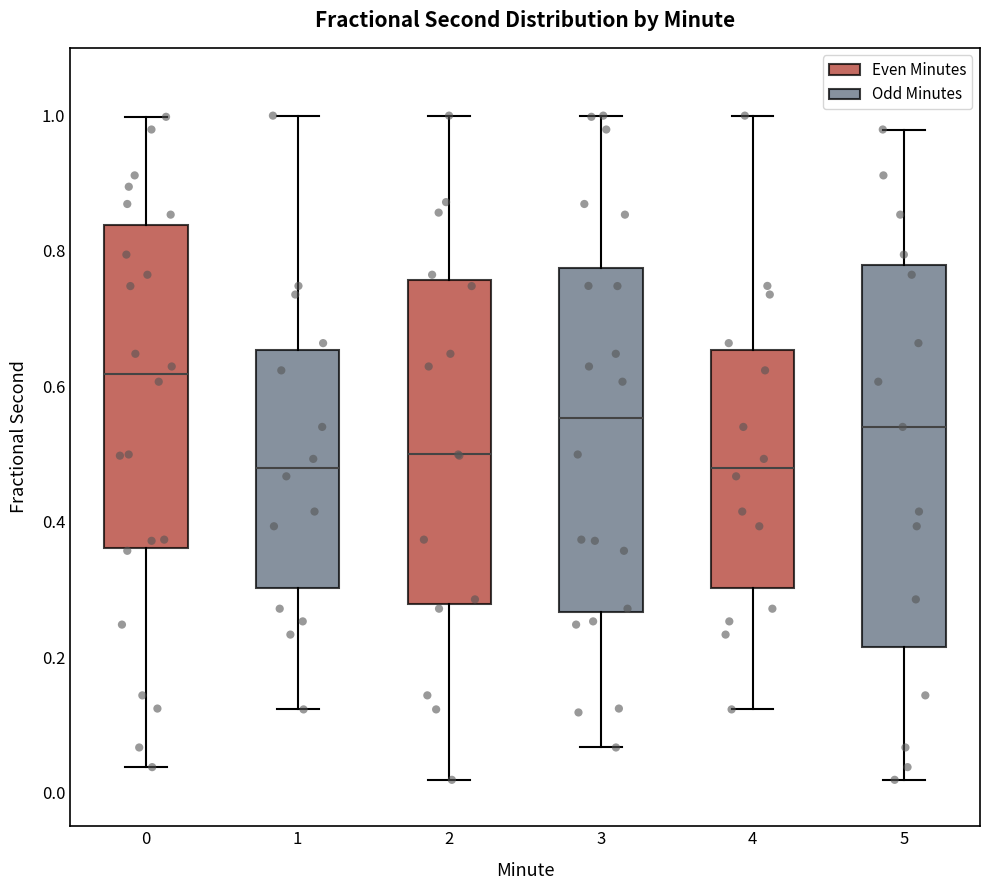

Reading left to right, transcribe this box plot: for each box, give where its median line is, the range the box spans, and where its two whiskers end, as read against the y-axis. The values are not printed on the chart, so give them approximately, as read against the axis.

0: median 0.62, box 0.36 to 0.84, whiskers 0.04 to 1.00
1: median 0.48, box 0.30 to 0.66, whiskers 0.12 to 1.00
2: median 0.50, box 0.28 to 0.76, whiskers 0.02 to 1.00
3: median 0.56, box 0.26 to 0.78, whiskers 0.06 to 1.00
4: median 0.48, box 0.30 to 0.66, whiskers 0.12 to 1.00
5: median 0.54, box 0.22 to 0.78, whiskers 0.02 to 0.98